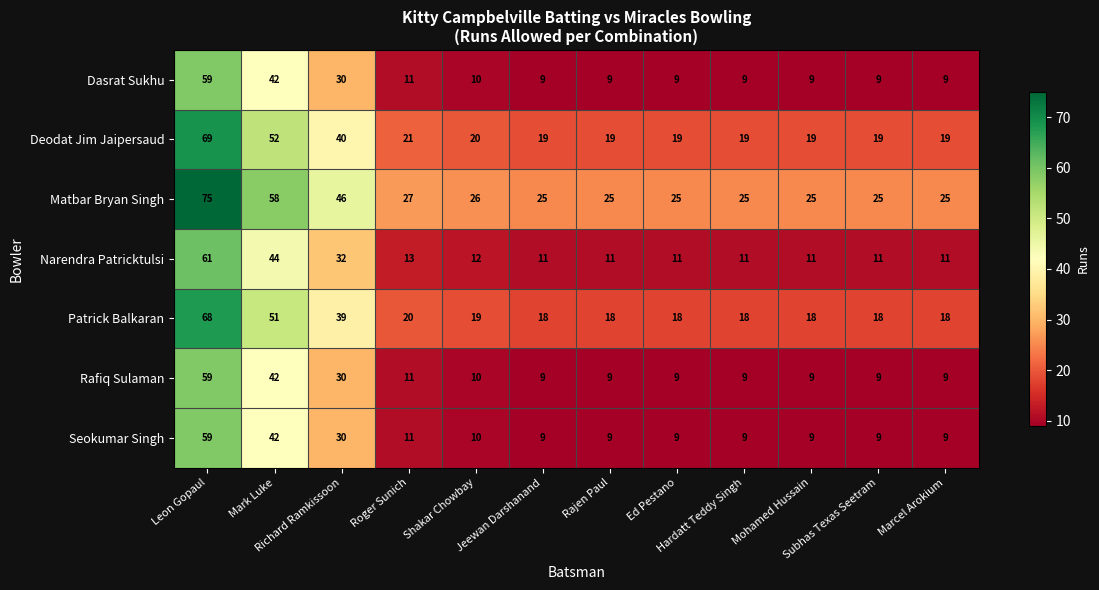

At how many categories does at least one series exceed 45?

3